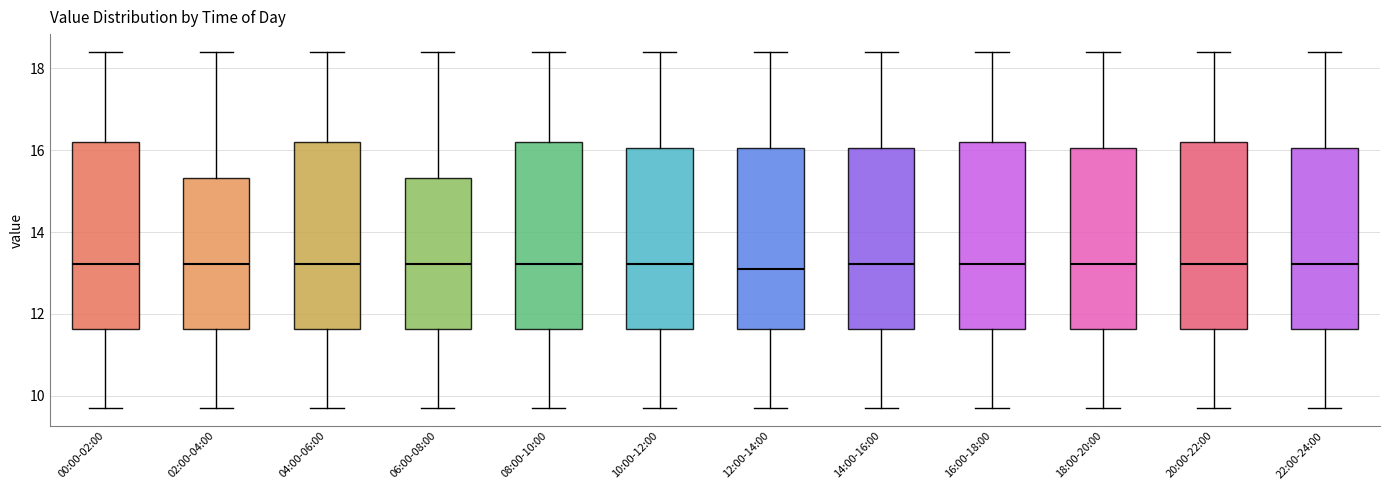

Reading left to right, transcribe this box plot: for each box, give where its median line is, the range the box spans, and where its two whiskers end, as read against the y-axis. The values are not printed on the chart, so give them approximately, as read against the axis.

00:00-02:00: median 13.2, box 11.6 to 16.2, whiskers 9.8 to 18.4
02:00-04:00: median 13.2, box 11.6 to 15.4, whiskers 9.8 to 18.4
04:00-06:00: median 13.2, box 11.6 to 16.2, whiskers 9.8 to 18.4
06:00-08:00: median 13.2, box 11.6 to 15.4, whiskers 9.8 to 18.4
08:00-10:00: median 13.2, box 11.6 to 16.2, whiskers 9.8 to 18.4
10:00-12:00: median 13.2, box 11.6 to 16.0, whiskers 9.8 to 18.4
12:00-14:00: median 13.2, box 11.6 to 16.0, whiskers 9.8 to 18.4
14:00-16:00: median 13.2, box 11.6 to 16.0, whiskers 9.8 to 18.4
16:00-18:00: median 13.2, box 11.6 to 16.2, whiskers 9.8 to 18.4
18:00-20:00: median 13.2, box 11.6 to 16.0, whiskers 9.8 to 18.4
20:00-22:00: median 13.2, box 11.6 to 16.2, whiskers 9.8 to 18.4
22:00-24:00: median 13.2, box 11.6 to 16.0, whiskers 9.8 to 18.4